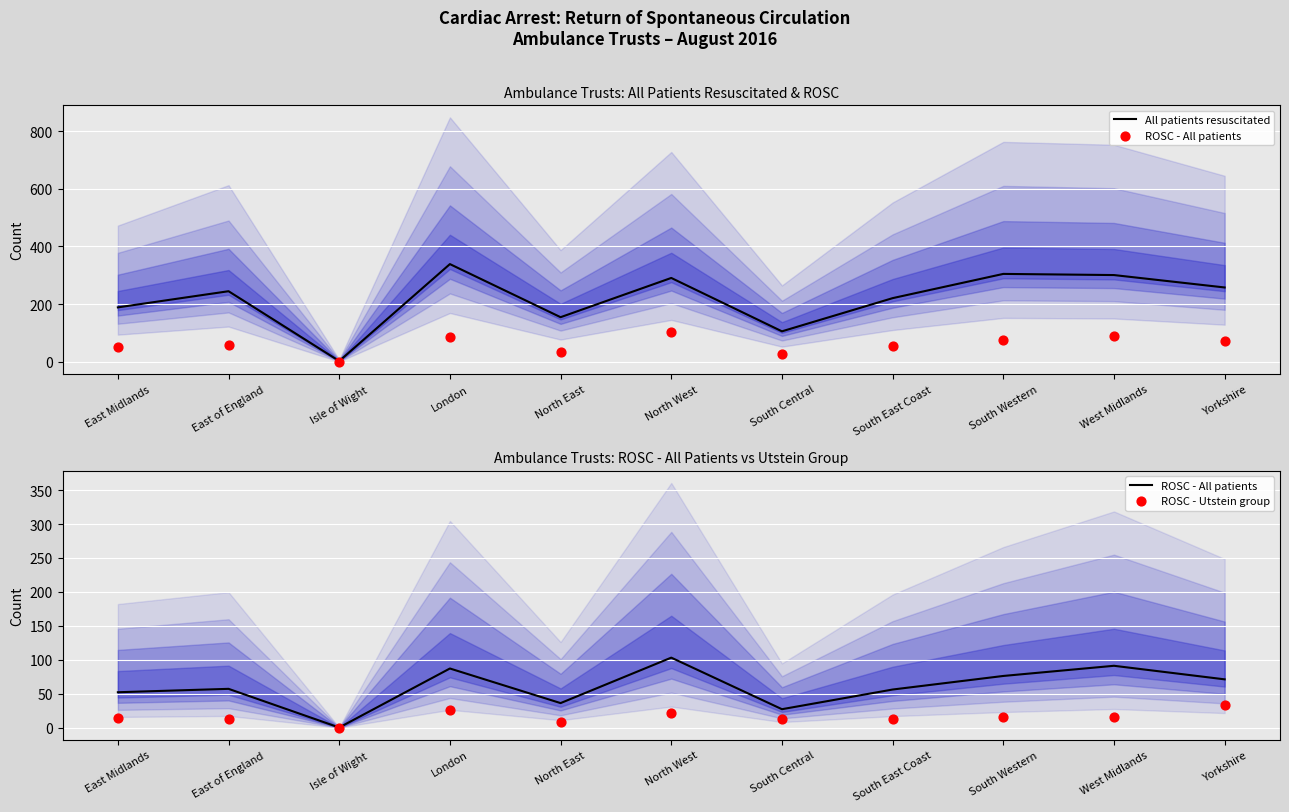

At which category is the sum across all series the highest?

London